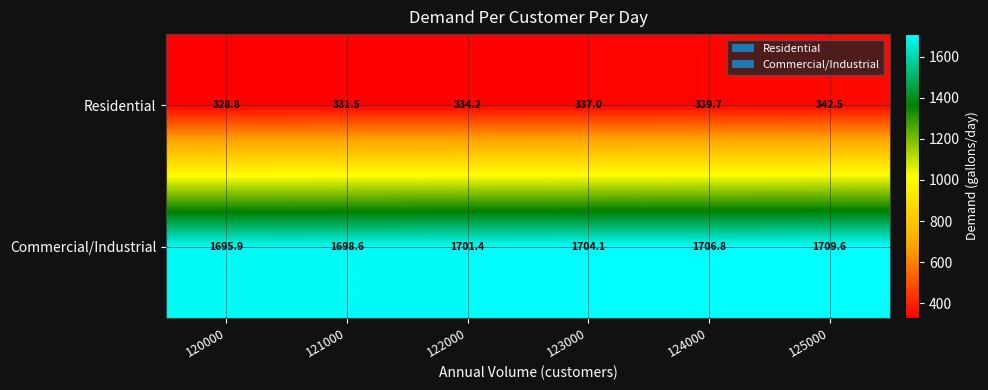

Reading left to right, list all the values displayed in this chart.

Residential: 328.8	331.5	334.2	337.0	339.7	342.5
Commercial/Industrial: 1695.9	1698.6	1701.4	1704.1	1706.8	1709.6